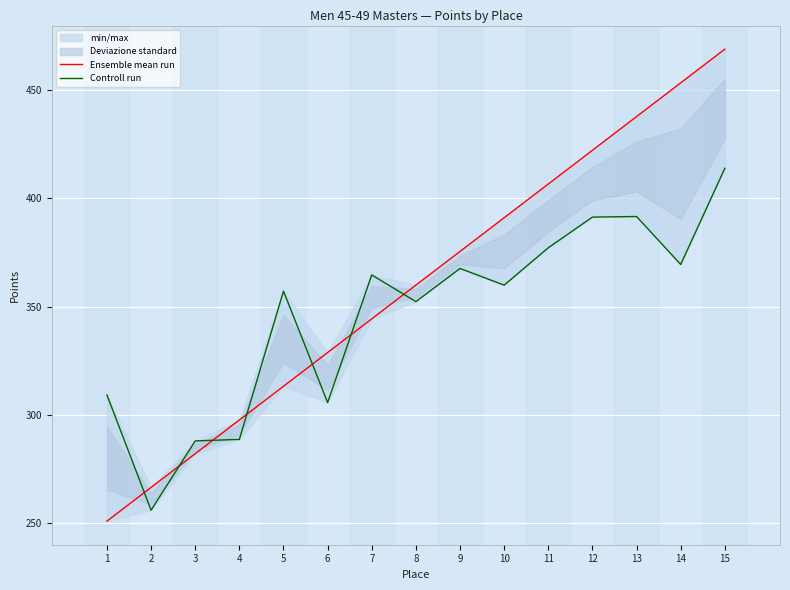

List the series in order of their overall mean, lowest first.

Controll run, Ensemble mean run